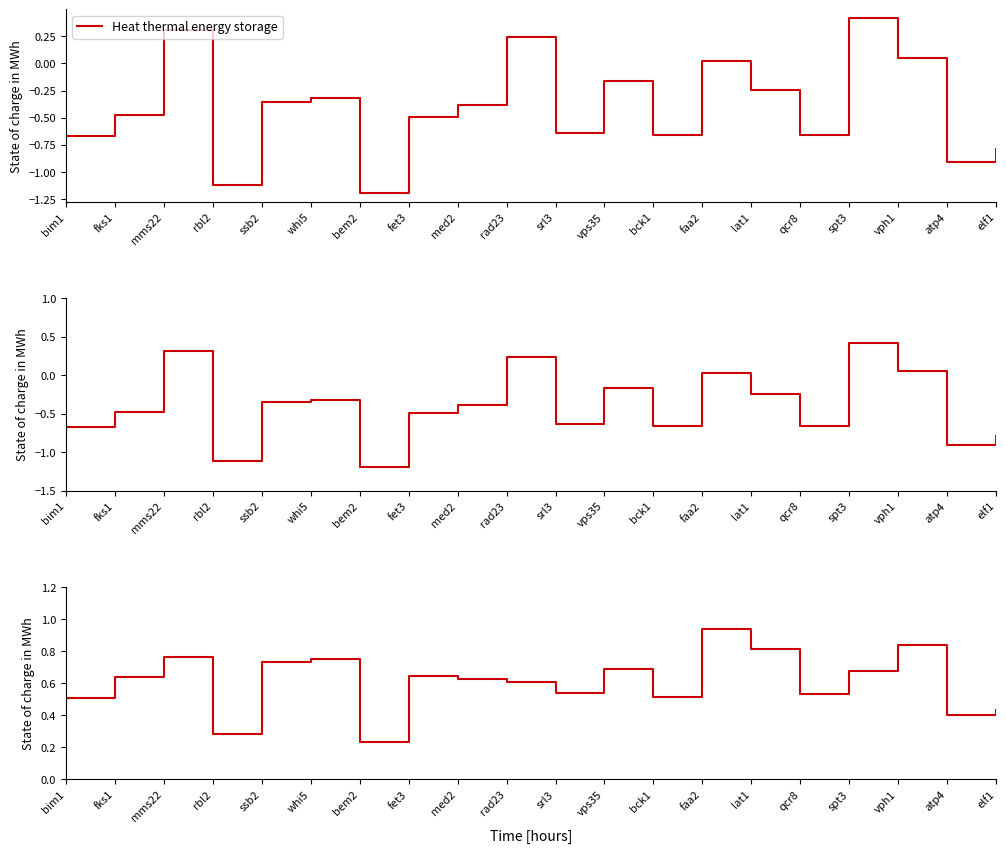

Reading left to right, transcribe all the data shown in this chart.

Heat thermal energy storage: -0.7	-0.5	0.3	-1.1	-0.4	-0.3	-1.2	-0.5	-0.4	0.2	-0.6	-0.2	-0.7	0.0	-0.2	-0.7	0.4	0.1	-0.9	-0.8
z_score: -0.7	-0.5	0.3	-1.1	-0.4	-0.3	-1.2	-0.5	-0.4	0.2	-0.6	-0.2	-0.7	0.0	-0.2	-0.7	0.4	0.1	-0.9	-0.8
p_value: 0.5	0.6	0.8	0.3	0.7	0.8	0.2	0.6	0.6	0.6	0.5	0.7	0.5	0.9	0.8	0.5	0.7	0.8	0.4	0.4